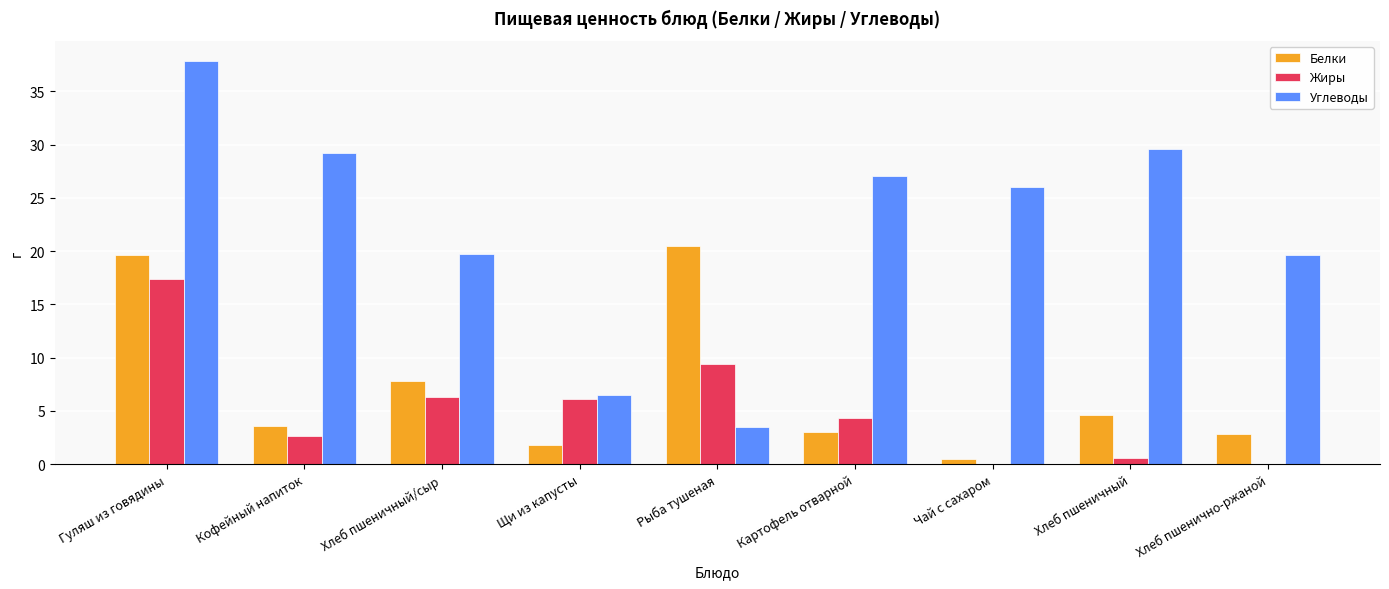

Which category has the highest value in the Углеводы series?

Гуляш из говядины